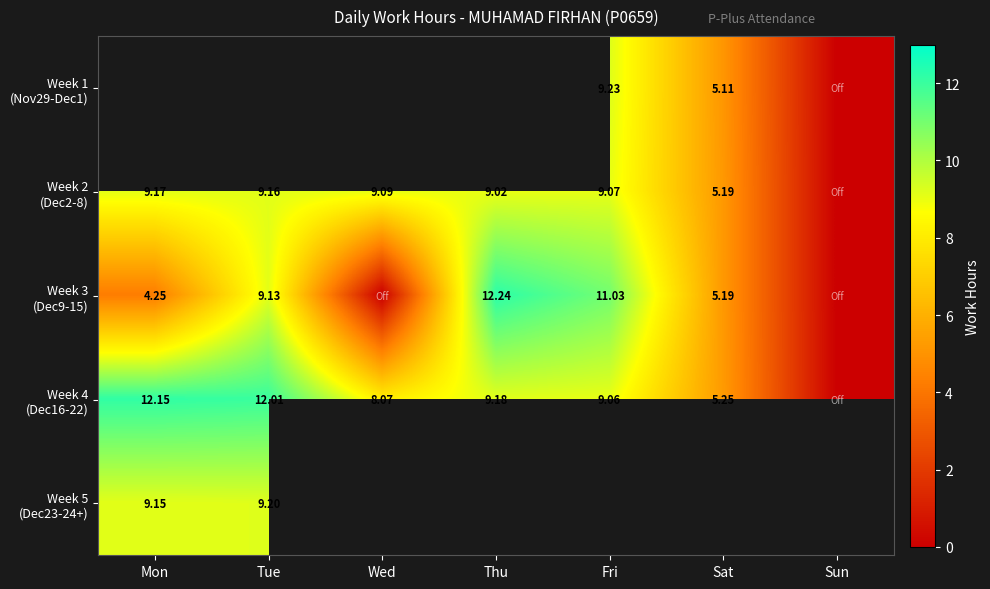

At which label does Week 4 (Dec16-22) first exceed 9?

Mon